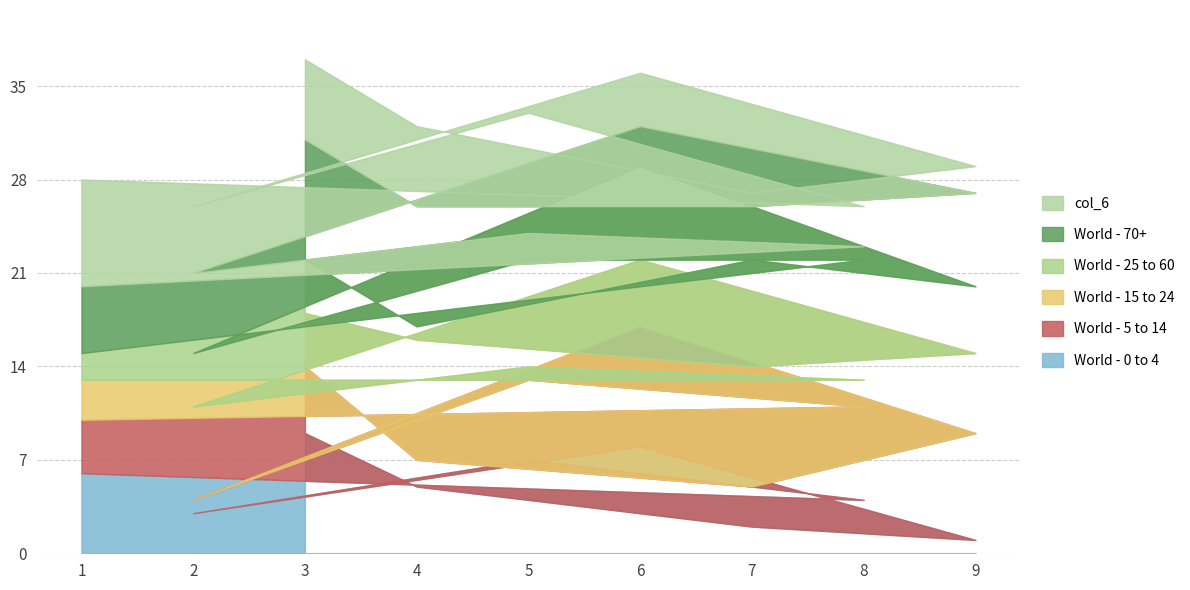

Which series changed the most between 6 and 5?

col_6